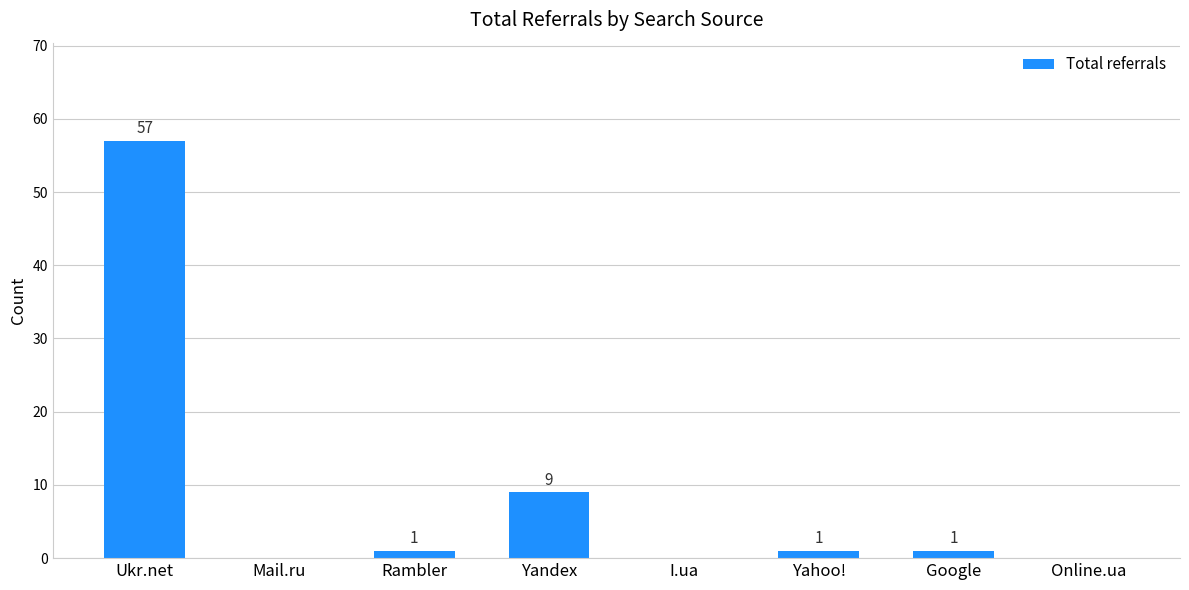

Between I.ua and Google, which is larger?

Google